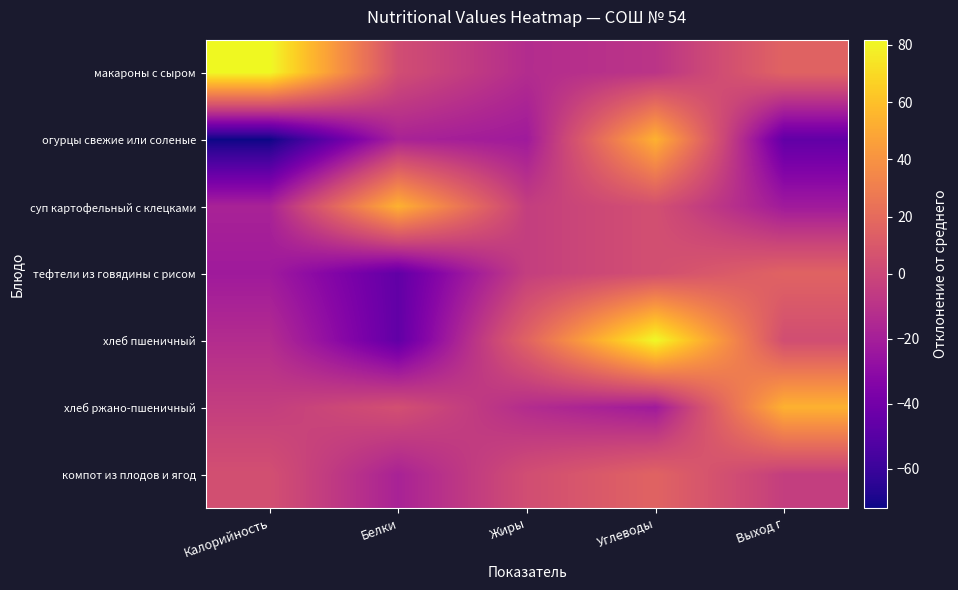

Rank the series by their maximum value, from highest to lowest.

макароны с сыром, хлеб пшеничный, огурцы свежие или соленые, суп картофельный с клецками, хлеб ржано-пшеничный, тефтели из говядины с рисом, компот из плодов и ягод